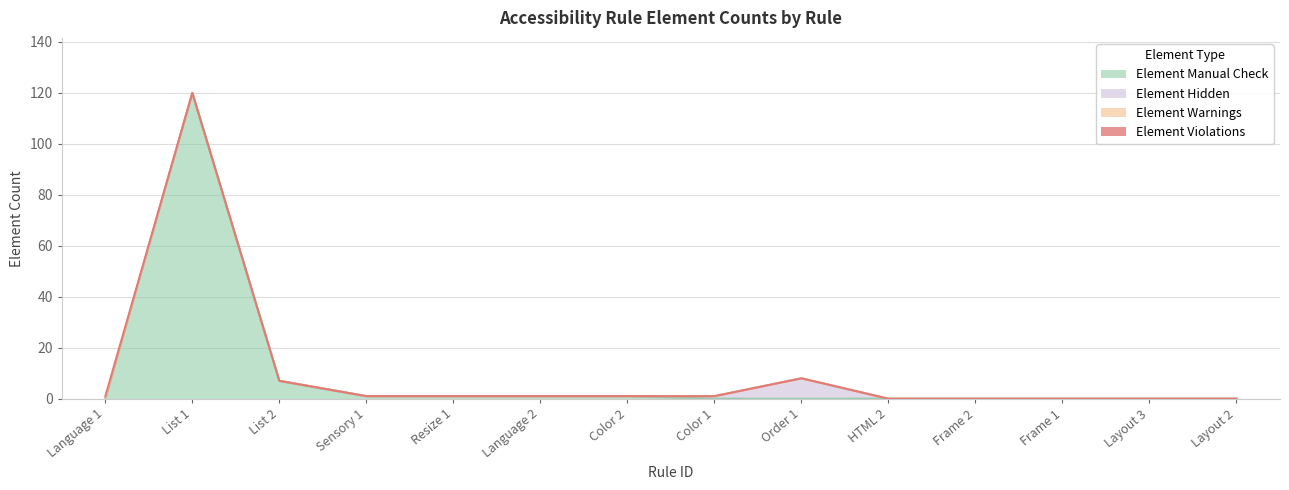

Which series has the largest range (max minus min)?

Element Manual Check